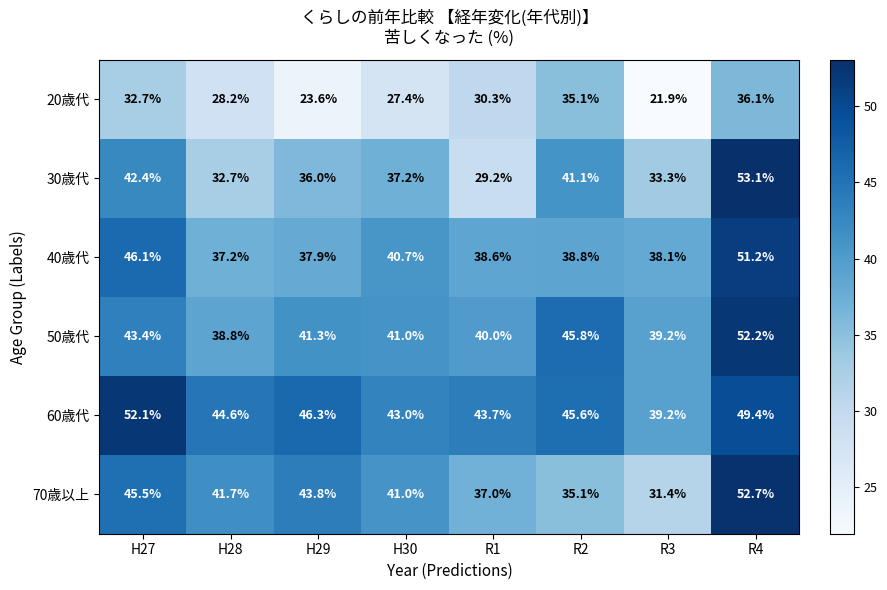

At which category is the sum across all series the highest?

R4